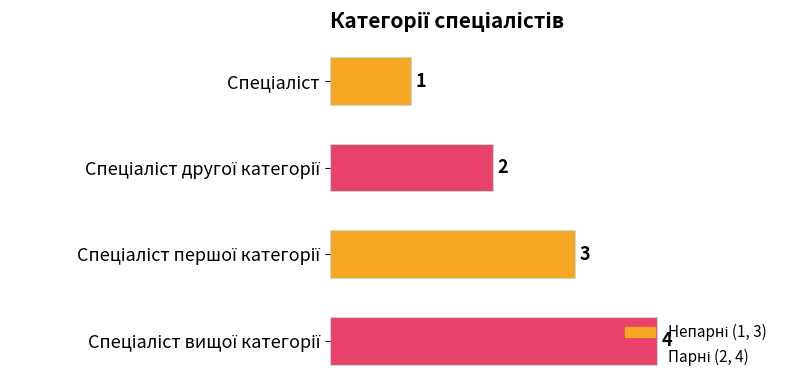

What is the sum of all values?

10